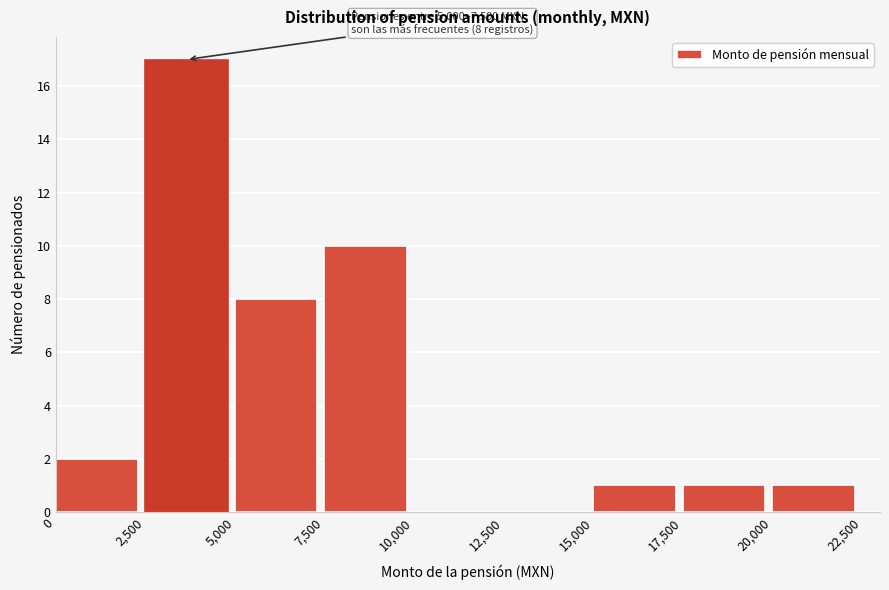

Over which range of the x-axis is the bar tallest?

2,500 to 5,000